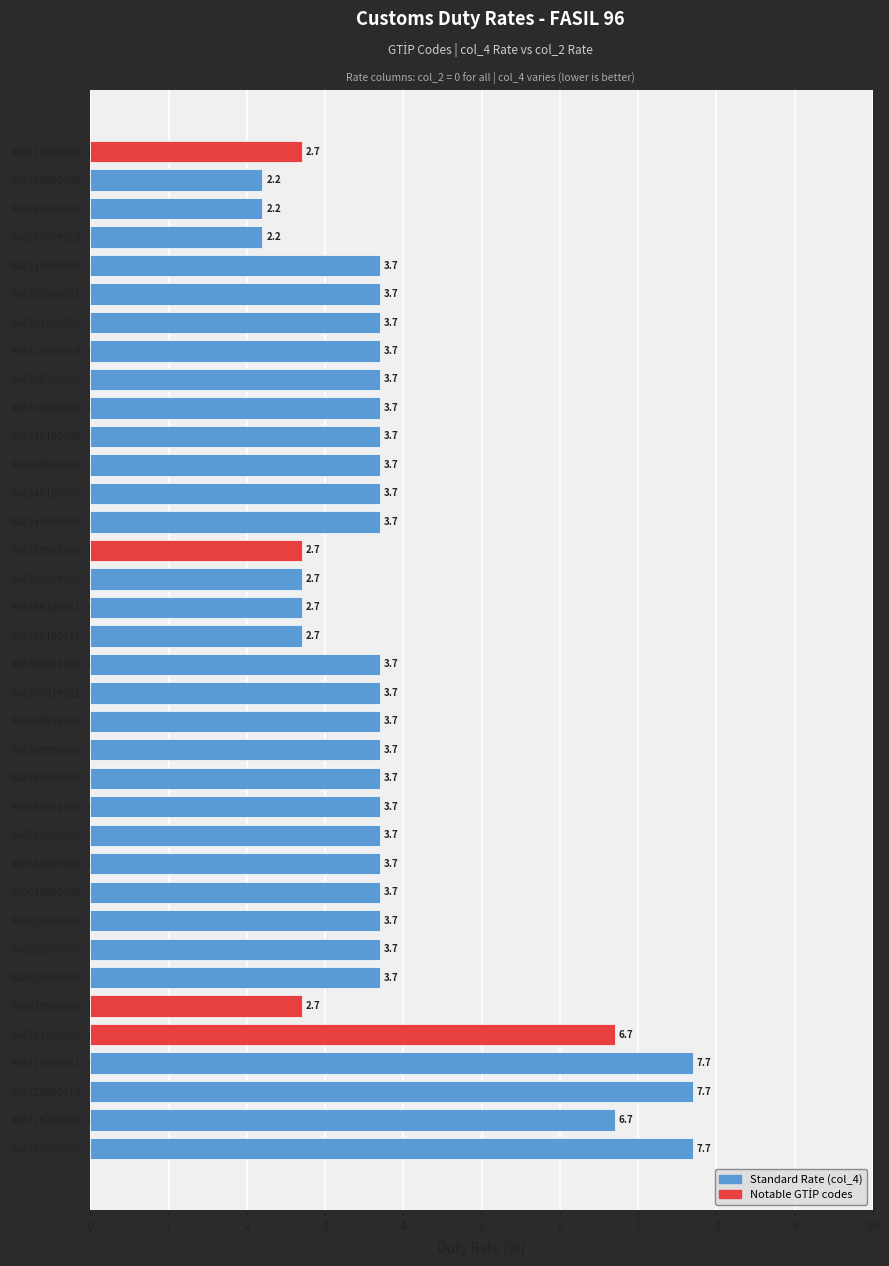

Reading top to bottom, extract all data points from this chart.

2.7	2.2	2.2	2.2	3.7	3.7	3.7	3.7	3.7	3.7	3.7	3.7	3.7	3.7	2.7	2.7	2.7	2.7	3.7	3.7	3.7	3.7	3.7	3.7	3.7	3.7	3.7	3.7	3.7	3.7	2.7	6.7	7.7	7.7	6.7	7.7